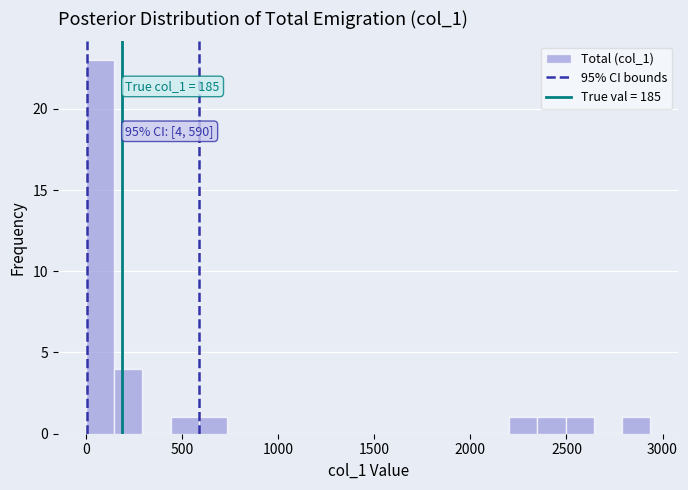

Around what value on the x-axis is the tallest bar? Give the approximate position of its centre, as read against the axis.

50